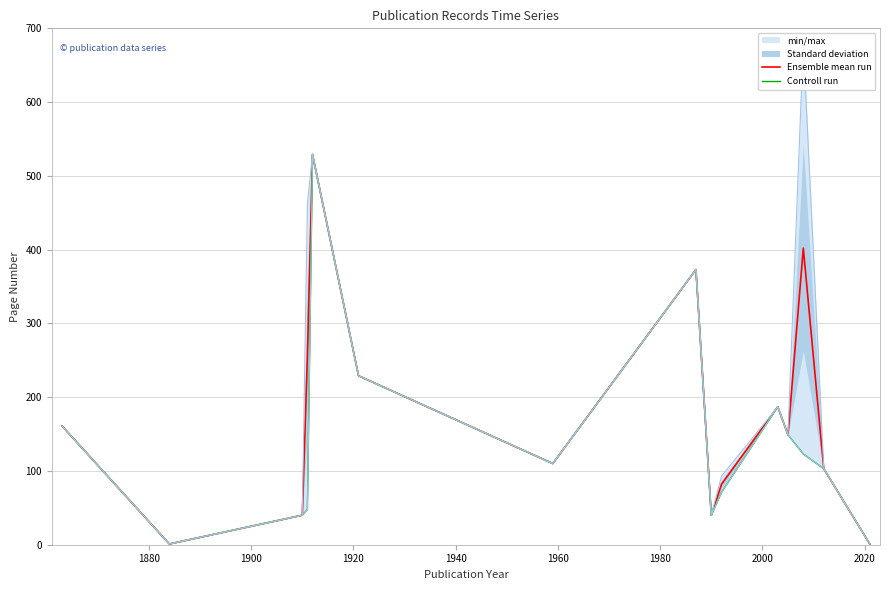

What is the maximum value for Controll run?

529.0